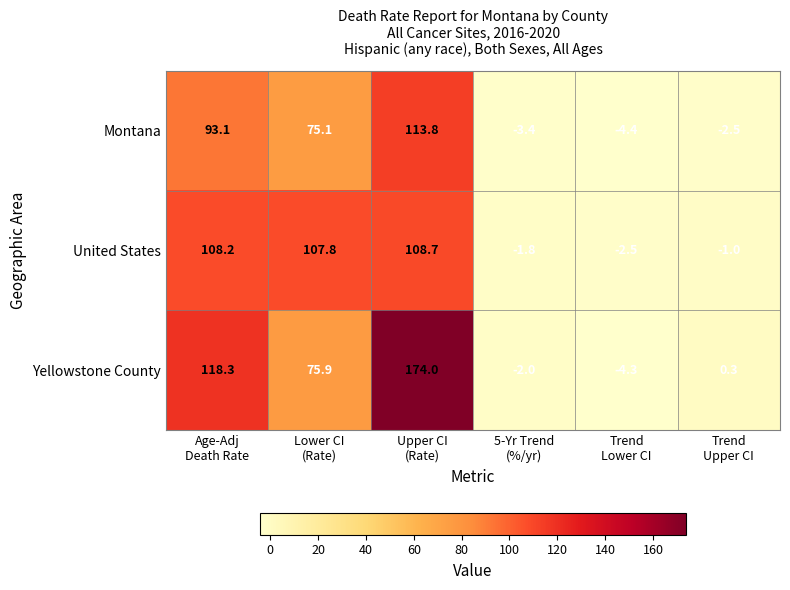

Reading left to right, transcribe all the data shown in this chart.

Montana: 93.1	75.1	113.8	-3.4	-4.4	-2.5
United States: 108.2	107.8	108.7	-1.8	-2.5	-1.0
Yellowstone County: 118.3	75.9	174.0	-2.0	-4.3	0.3